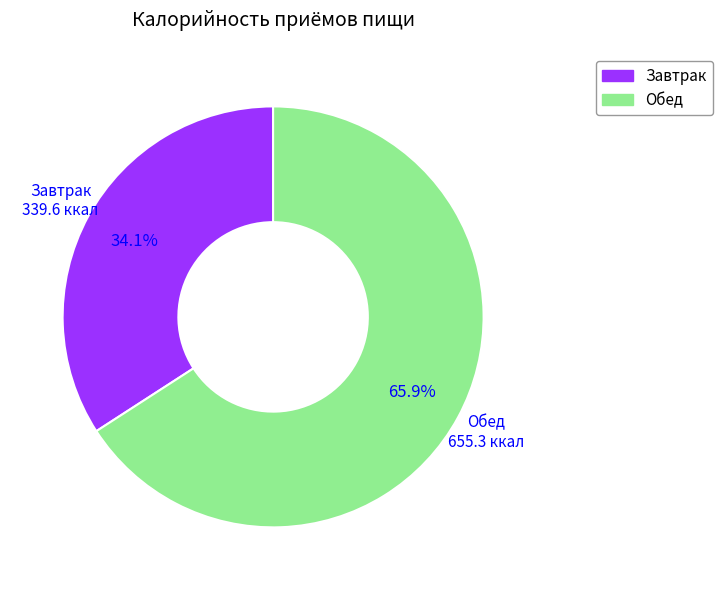

Which slice represents more than half of the pie?

Обед